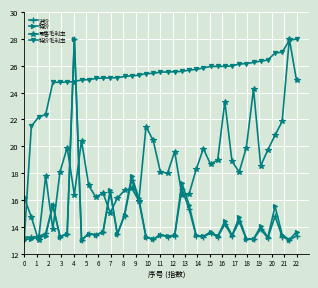

At how many categories does at least one series exceed 19?

38